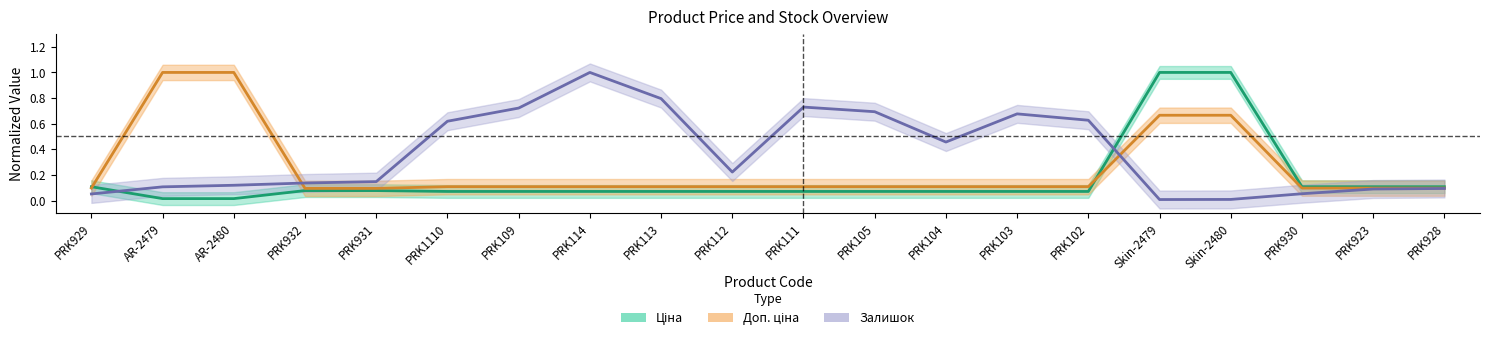

True or false: Ціна has more than 1 points higher than both neighbors.

False